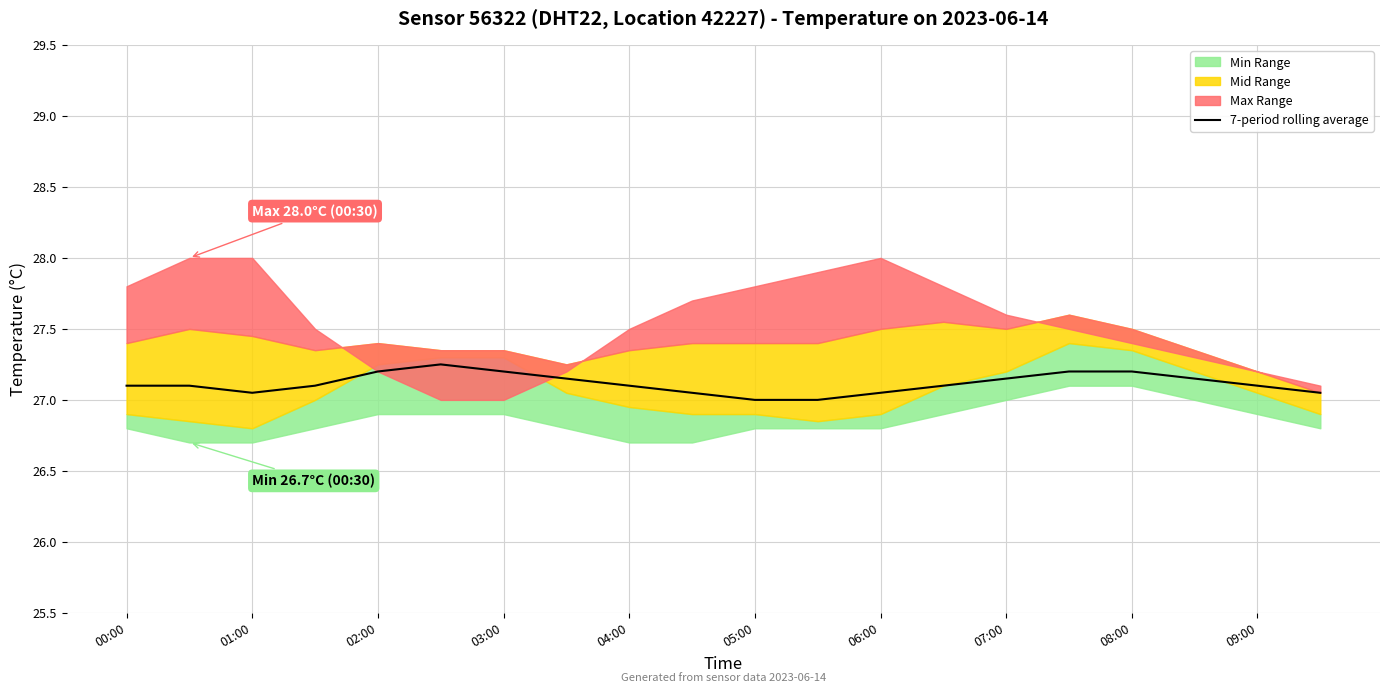

What is the minimum value for 7-period rolling average?

27.0